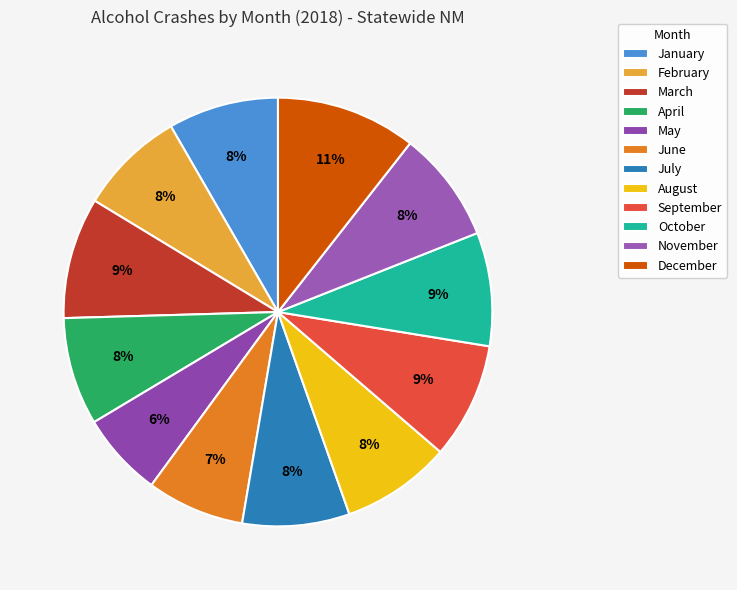

How many segments does this pie chart have?

12